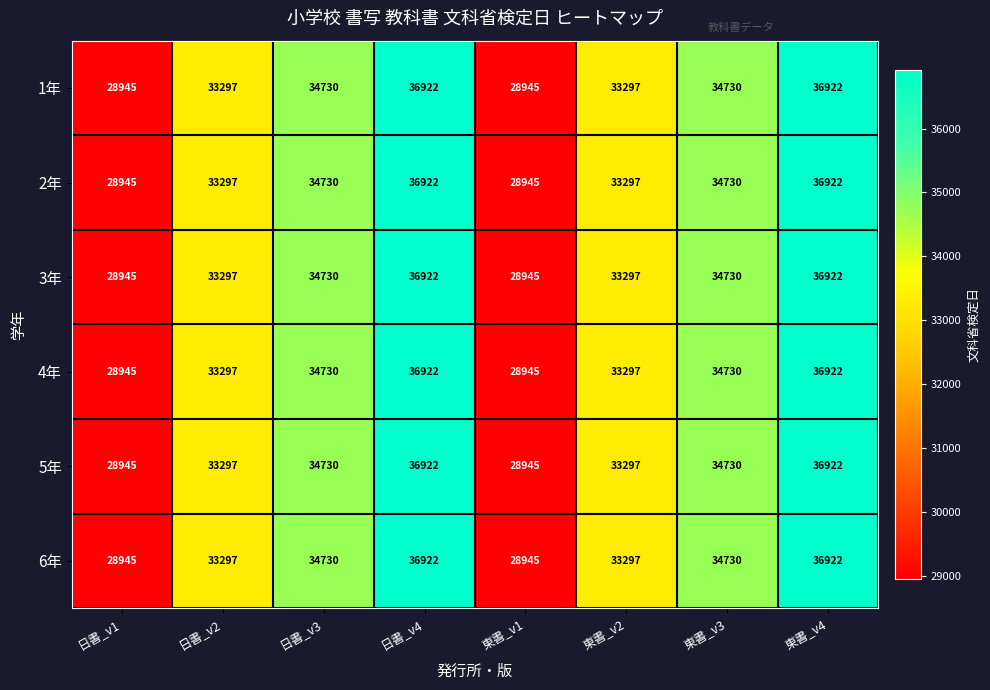

What is the sum of all 4年 values?

267788